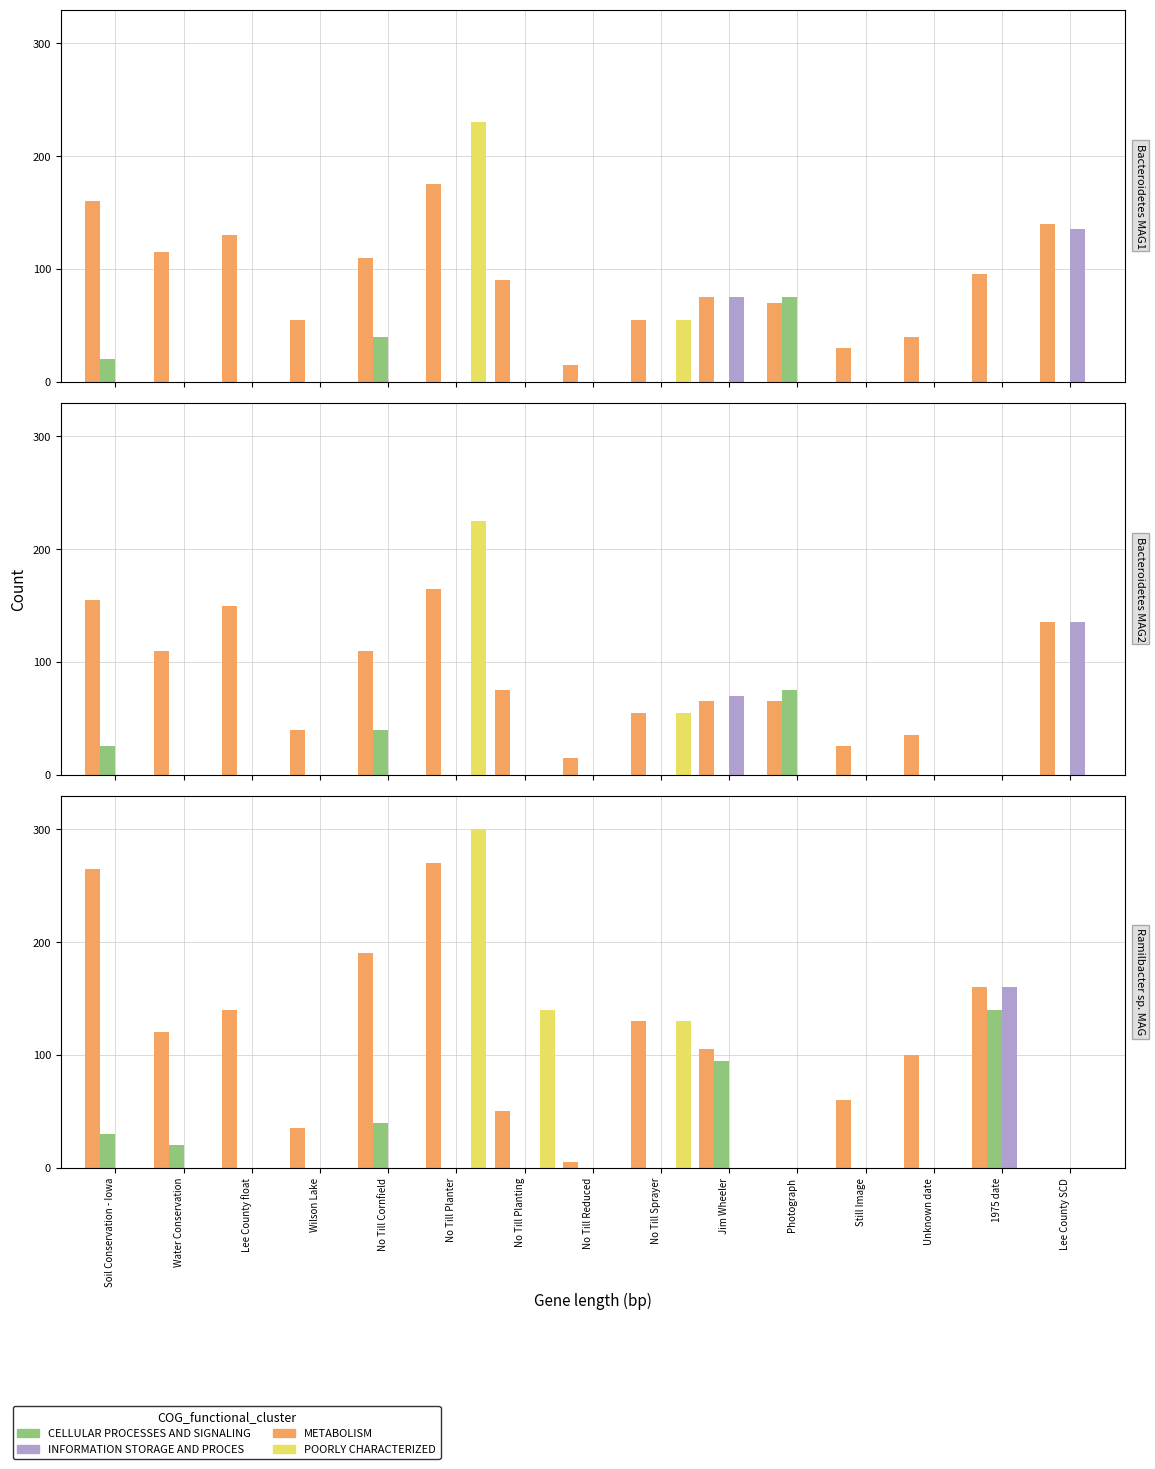

Does the chart contain any negative values?

No